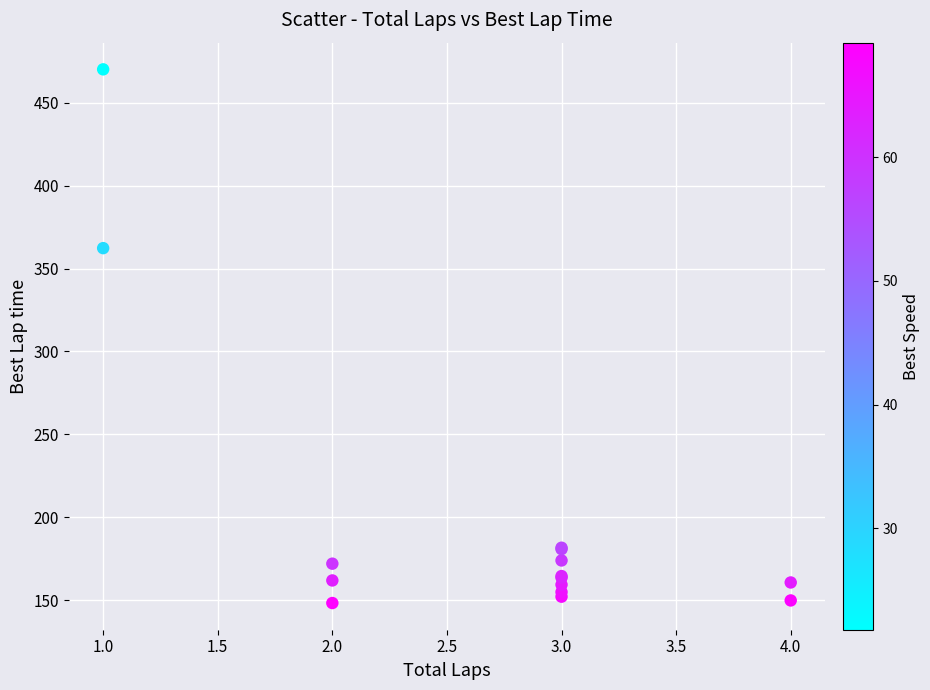

What Y value in the scatter plot is closest to 309?

362.3